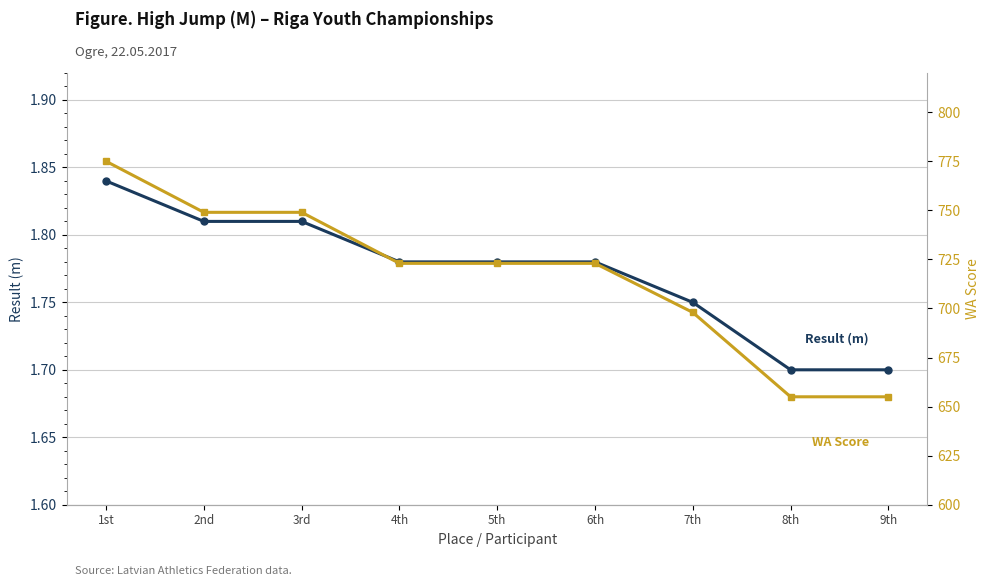

What is the average value of the Result (m) series?

1.8